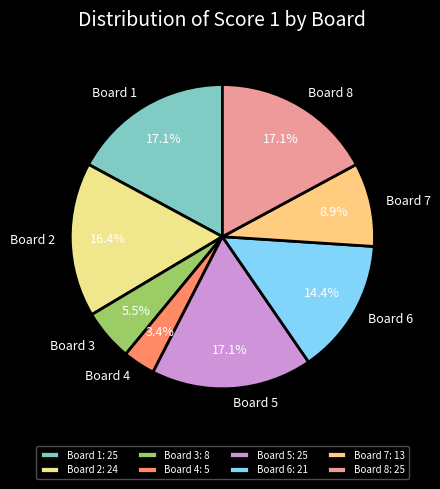

Which slice is the largest?

Board 1